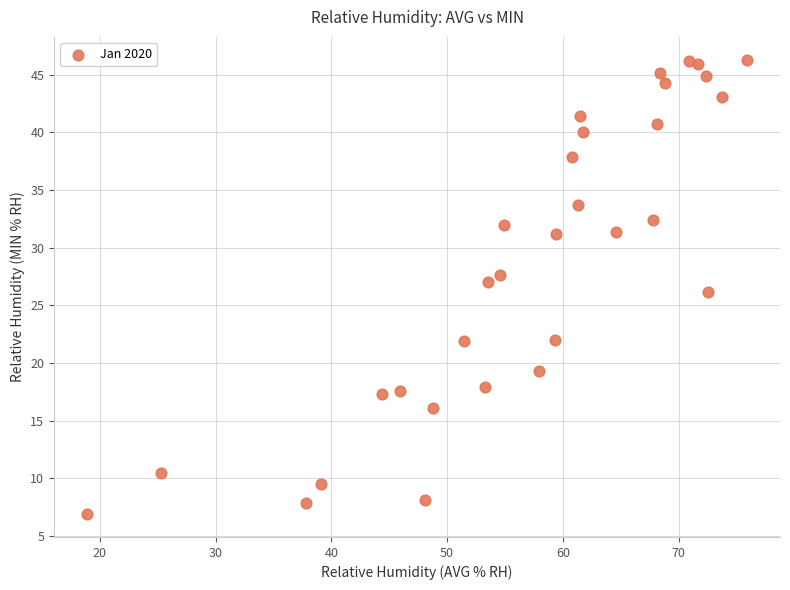

What is the range of Y values (max minus min)?

39.4